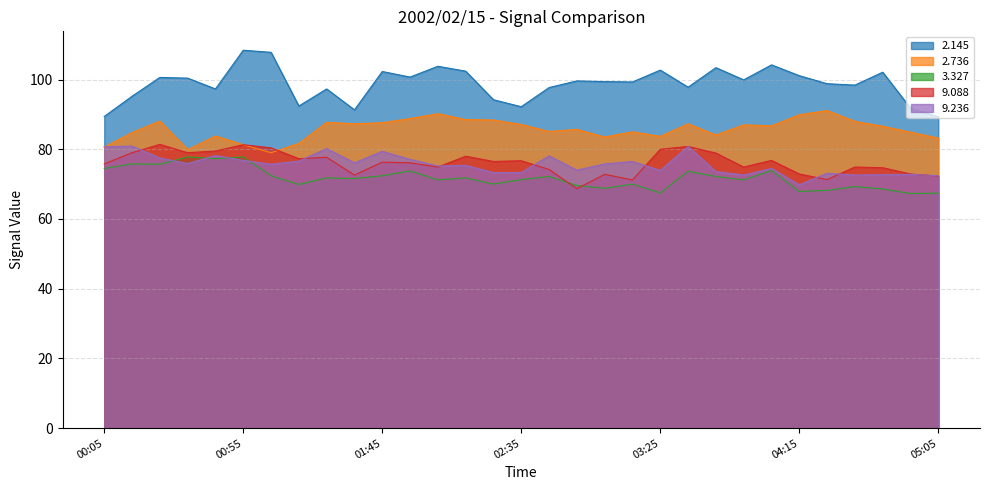

Which series has the largest total across all categories?

2.145